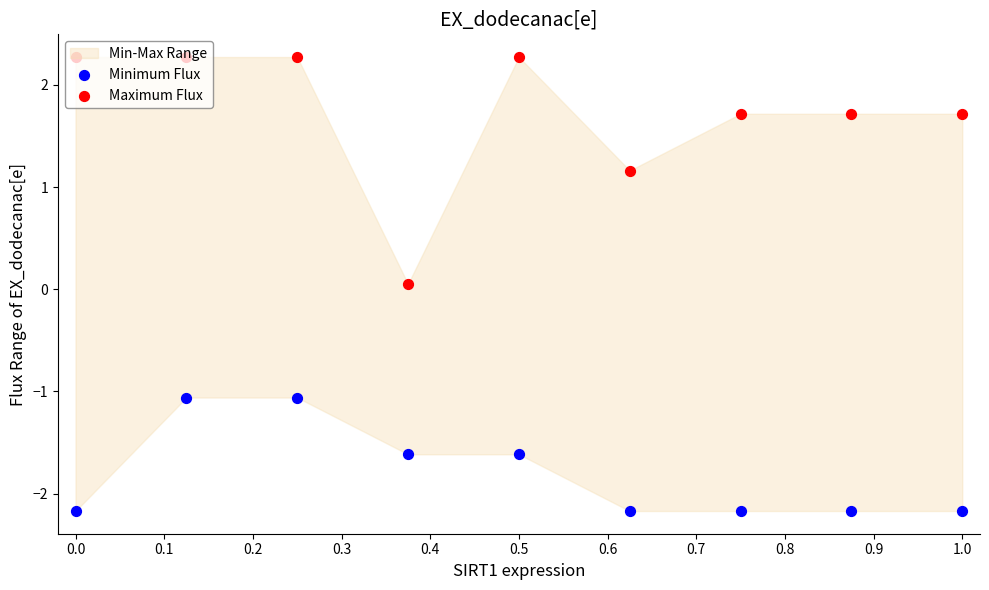

At which category is the sum across all series the highest?

0.1